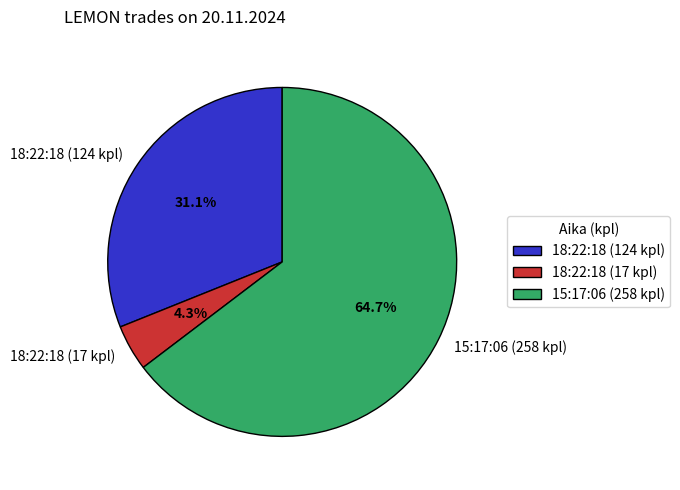

Combined, do 18:22:18 (124 kpl) and 15:17:06 (258 kpl) account for over 50%?

Yes